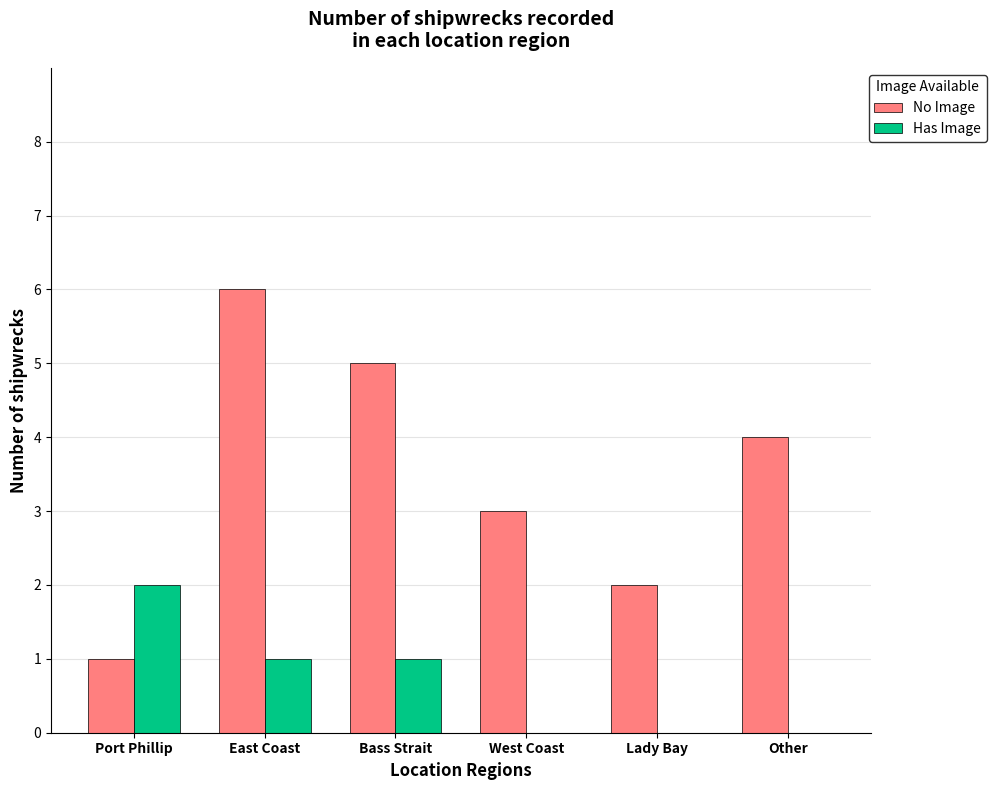

Between Port Phillip and Other, which series saw the biggest shift?

No Image